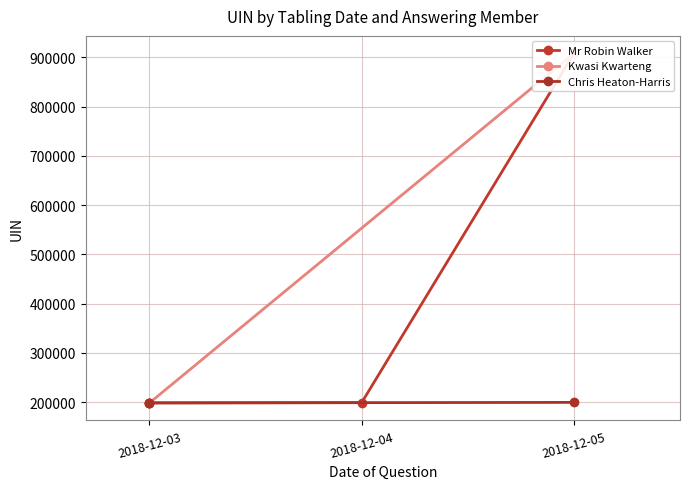

What is the difference between the maximum and minimum values in the Mr Robin Walker series?

709687